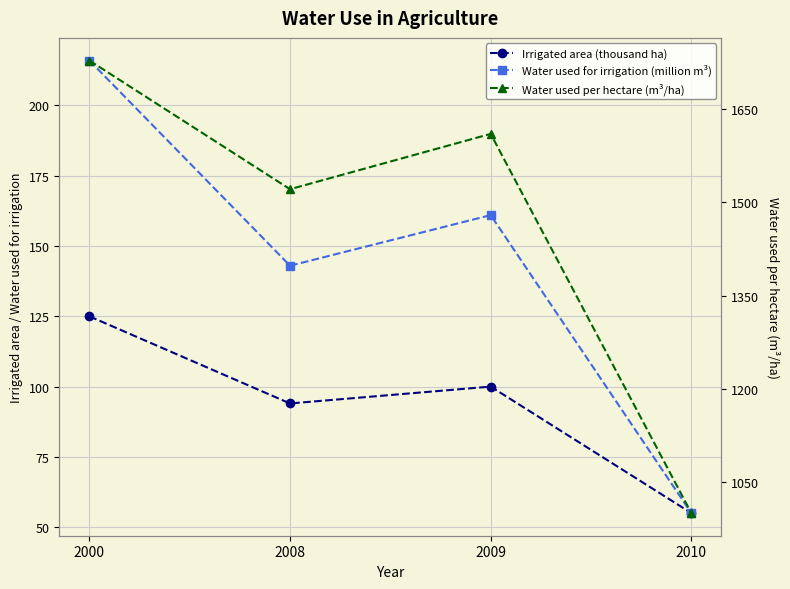

What is the lowest value of the Water used for irrigation (million m³) series?

55